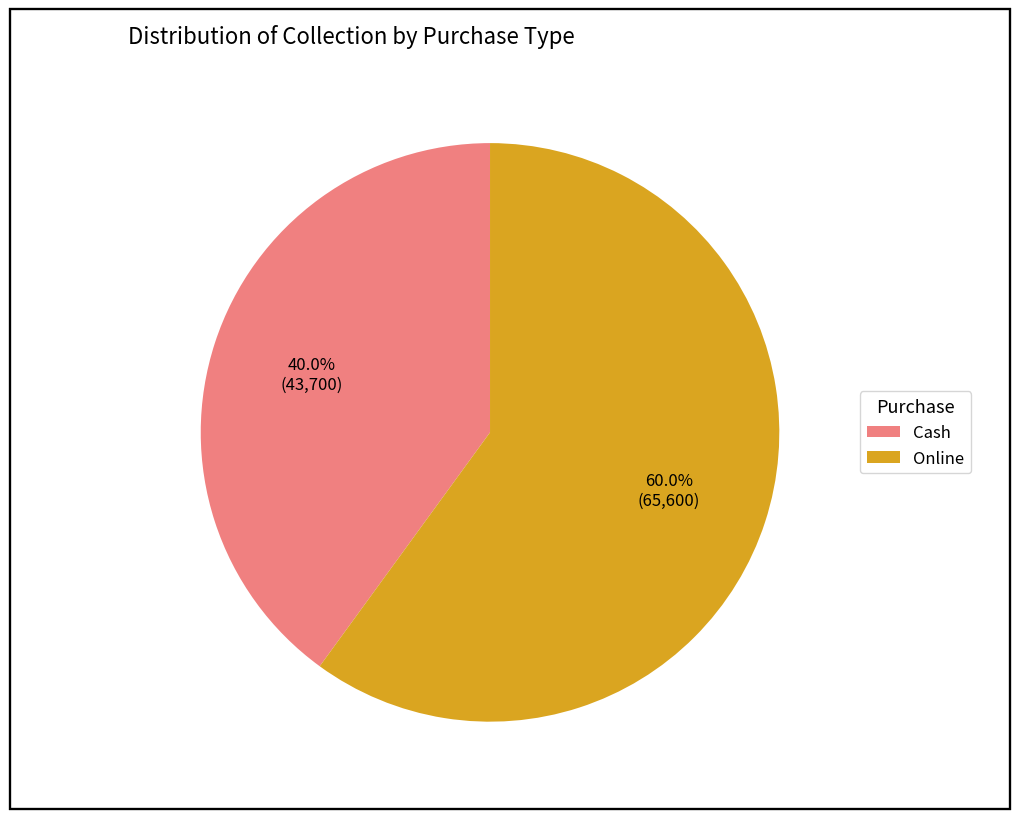

What is the largest slice in the pie chart?

Online